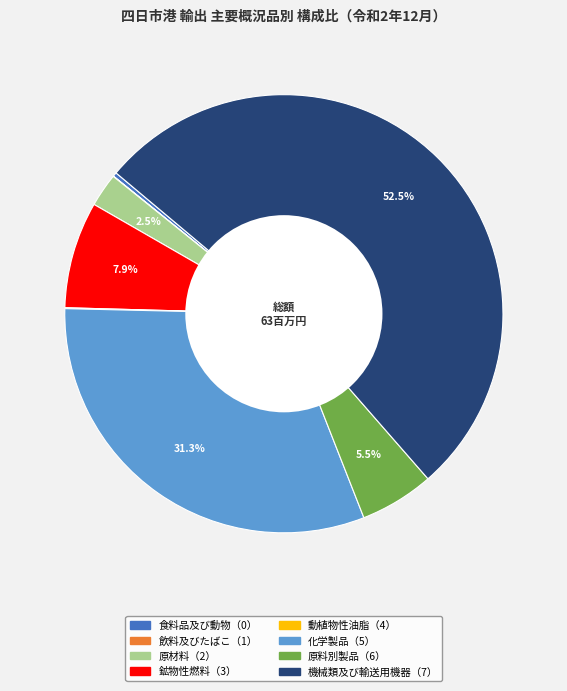

To the nearest percent, what is the difference between the 原材料（2） and 原料別製品（6） slice percentages?

3%